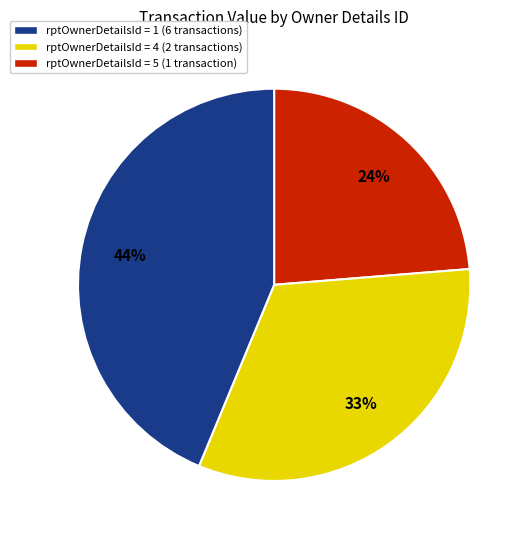

To the nearest percent, what is the average slice percentage?

33%